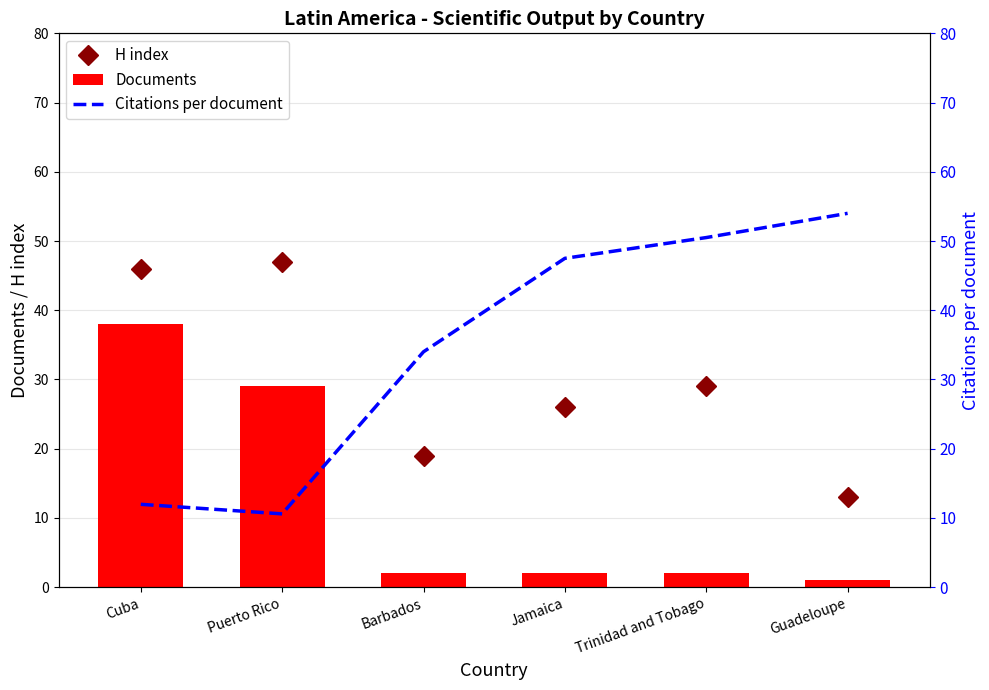

True or false: Documents has a value of 38.0 at Cuba.

True